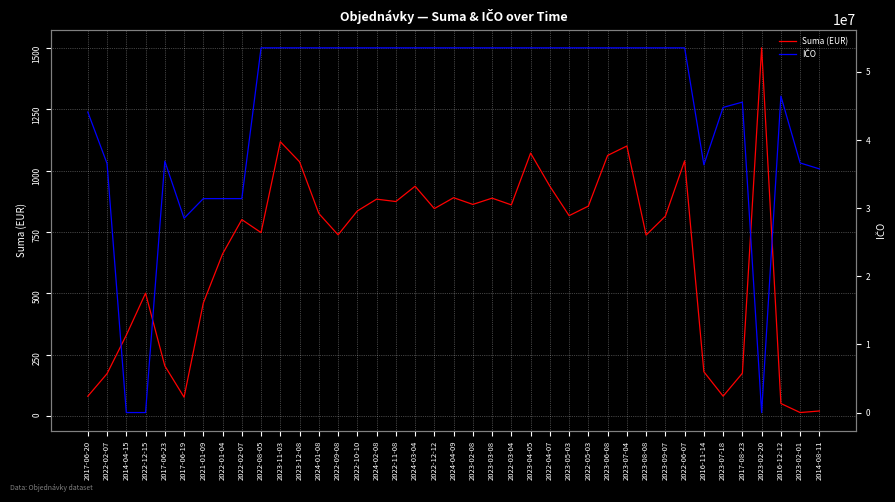

True or false: IČO has a value of 36550949.0 at 2022-02-07.

True